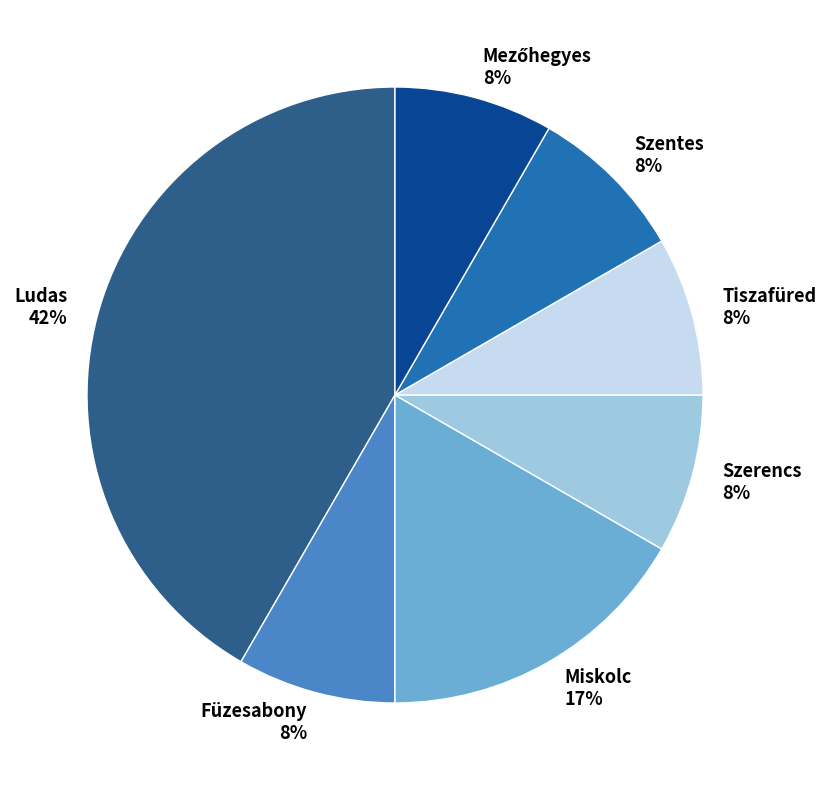

True or false: Tiszafüred accounts for 8% of the total.

True